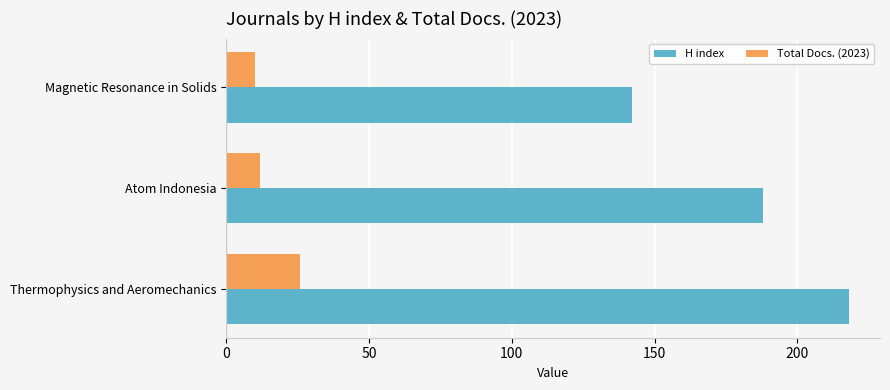

At how many categories does at least one series exceed 18?

3